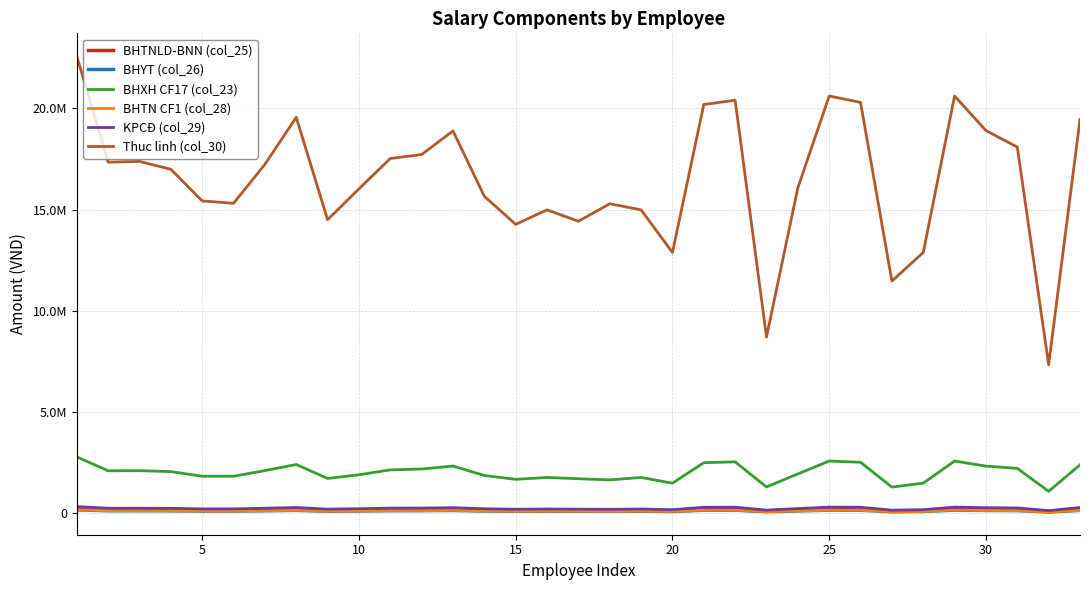

Does the chart display data point markers on the line(s)?

No